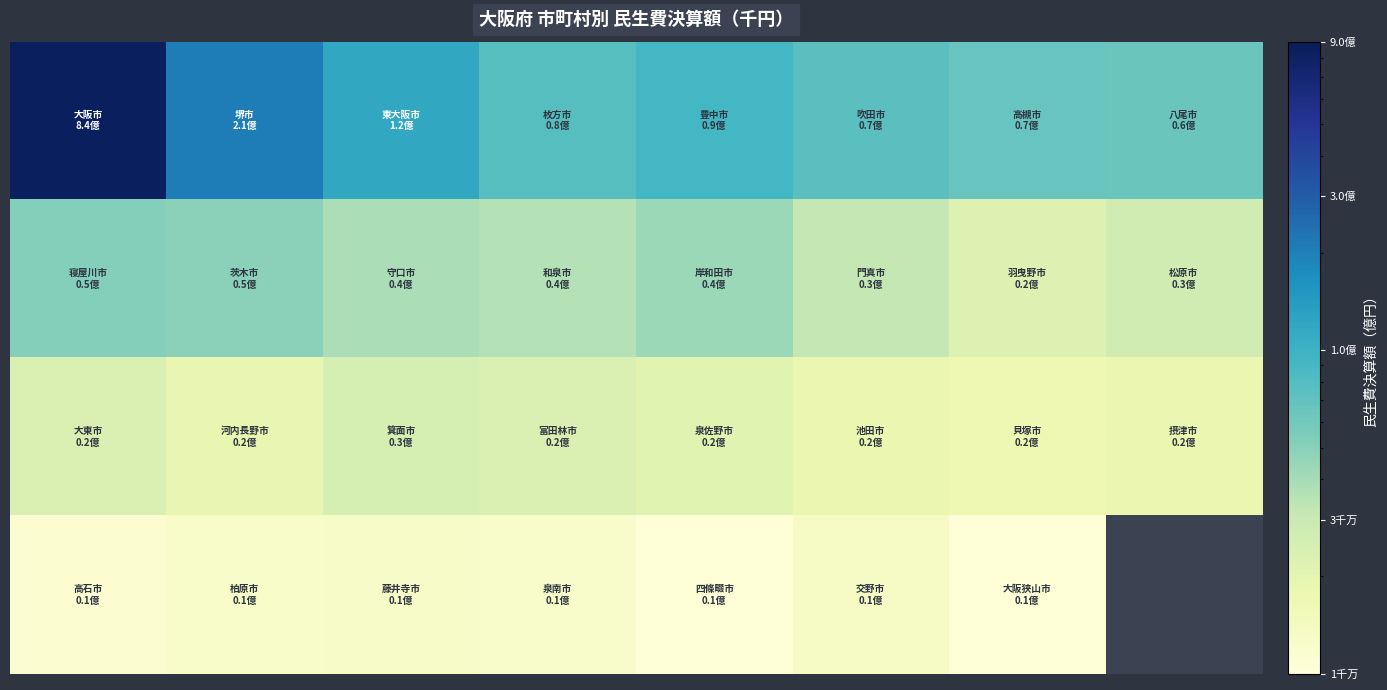

What is the smallest value displayed?

10581171.0